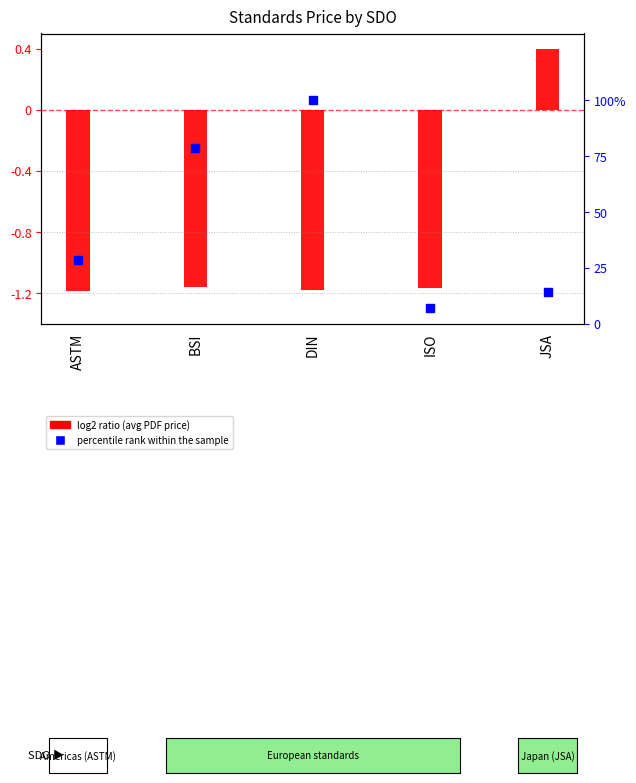

At which category is the sum across all series the highest?

DIN